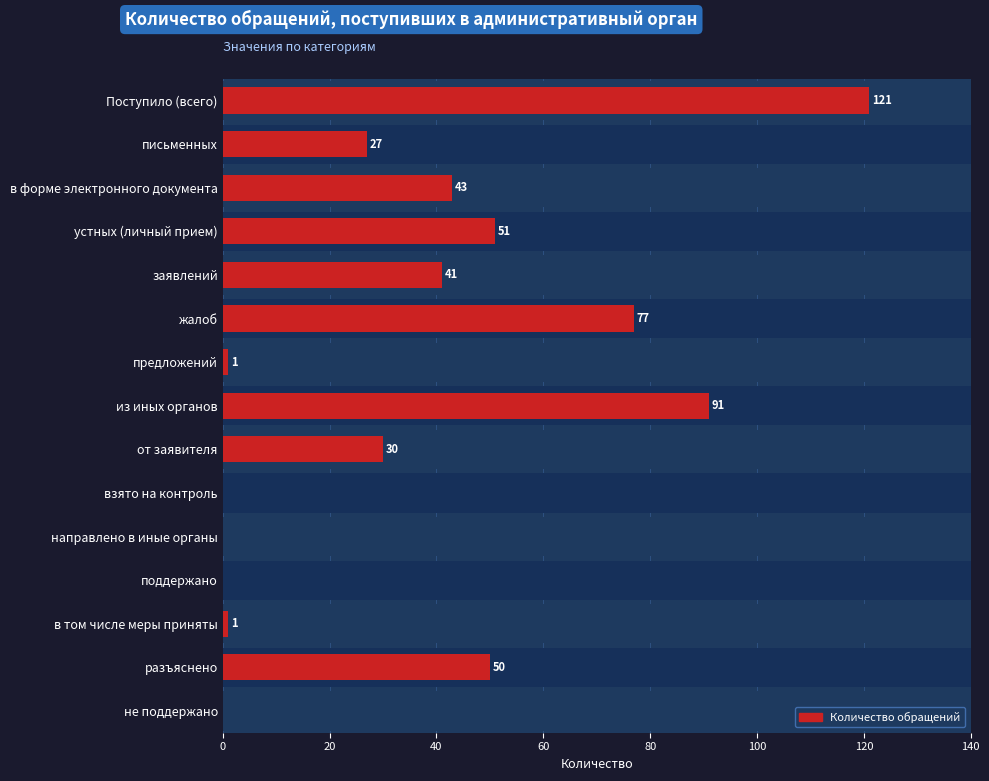

Is it true that the value at письменных is 42?

False